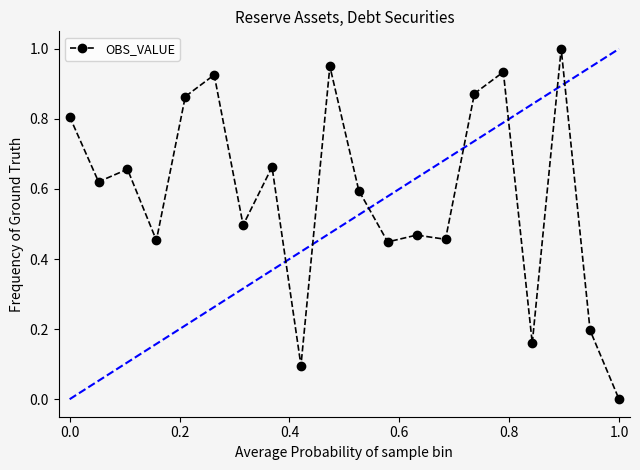

What is the sum of all values?

11.7